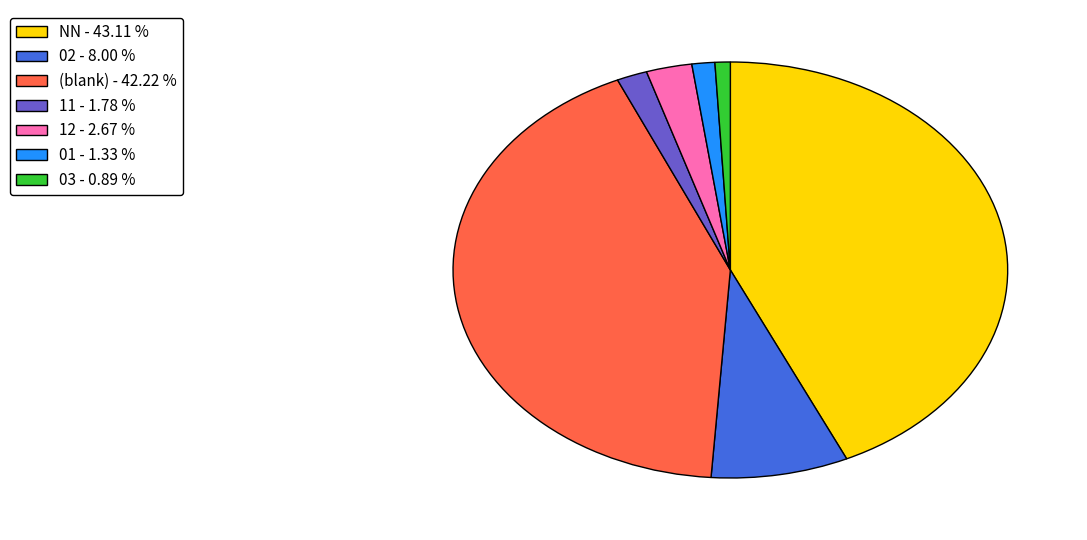

Which has a higher value, 11 - 1.78 % or 03 - 0.89 %?

11 - 1.78 %